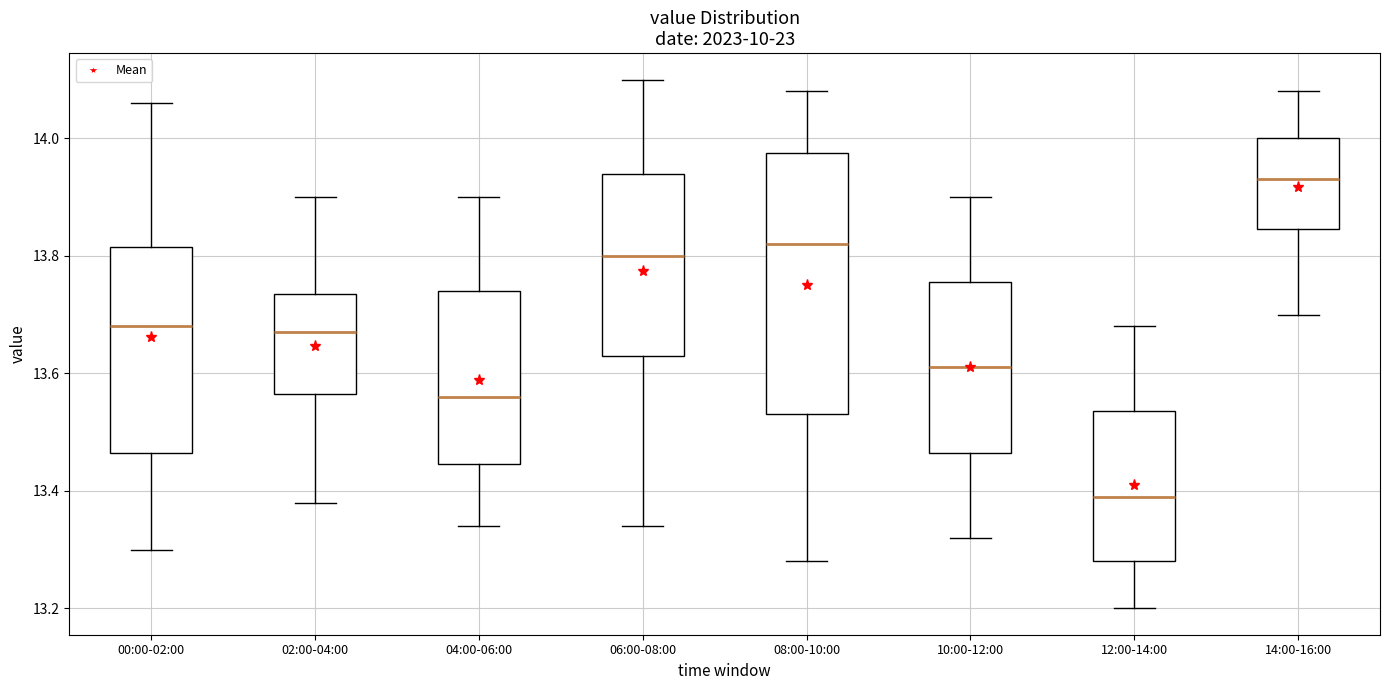

Comparing the boxes themselves (not the whiskers), which one is the tallest?

08:00-10:00